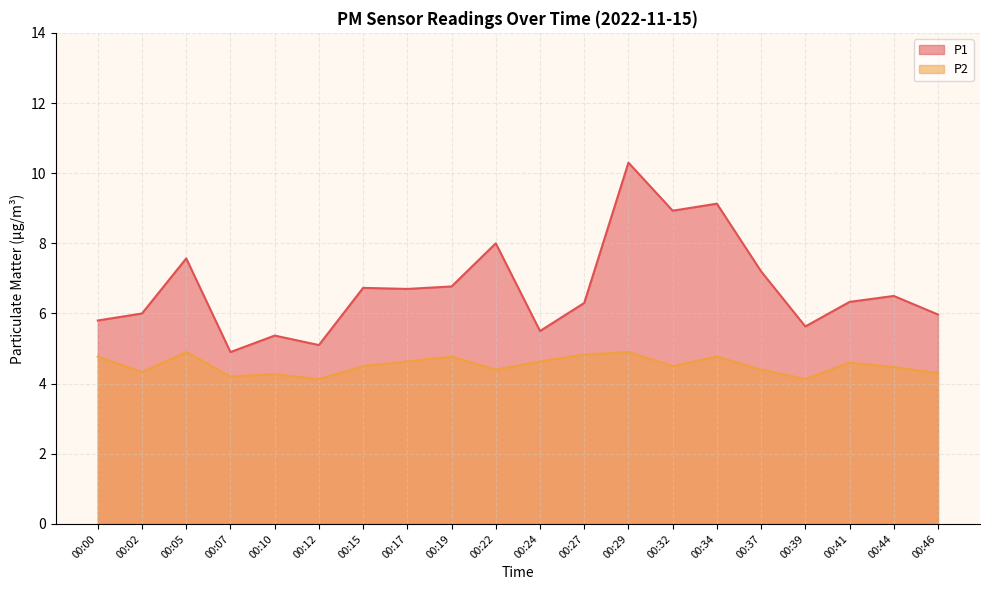

Reading left to right, what are all the values shown in this chart?

P1: 5.8	6.0	7.6	4.9	5.4	5.1	6.7	6.7	6.8	8.0	5.5	6.3	10.3	8.9	9.1	7.2	5.6	6.3	6.5	6.0
P2: 4.8	4.3	4.9	4.2	4.3	4.1	4.5	4.6	4.8	4.4	4.6	4.8	4.9	4.5	4.8	4.4	4.1	4.6	4.5	4.3